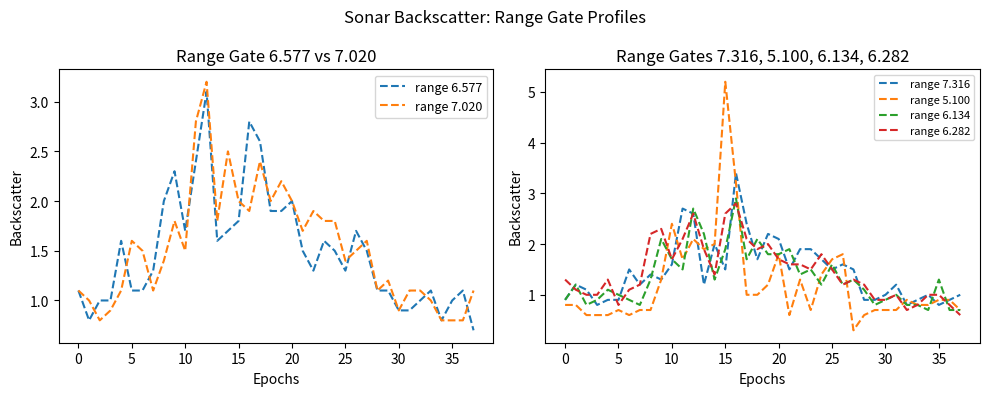

What value does the range 6.134 series have at 5?

1.0